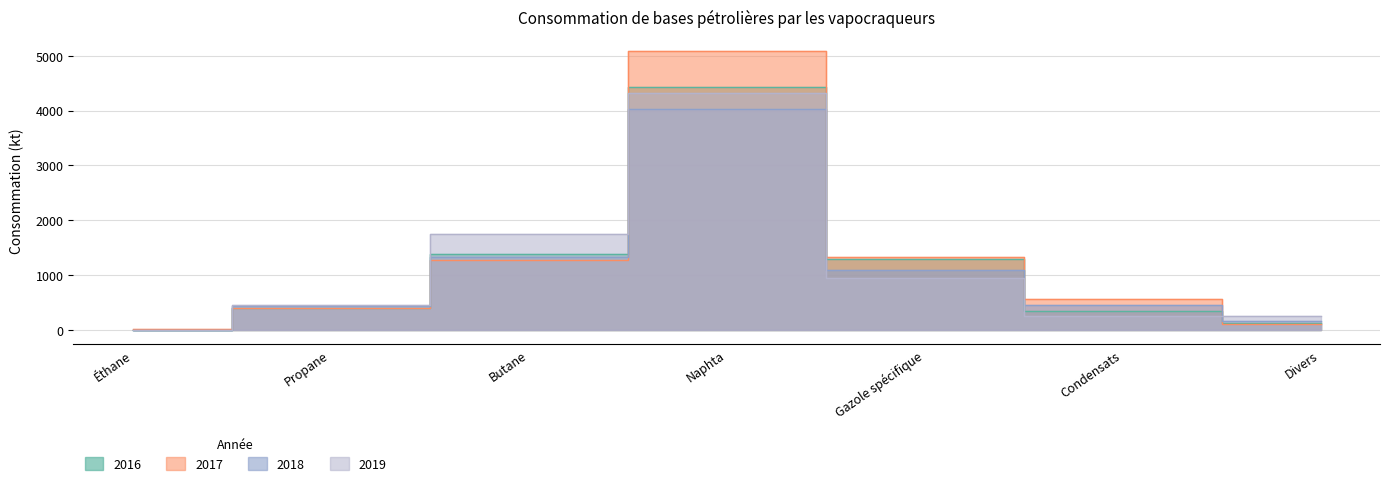

What are all the series names shown in the legend?

2016, 2017, 2018, 2019